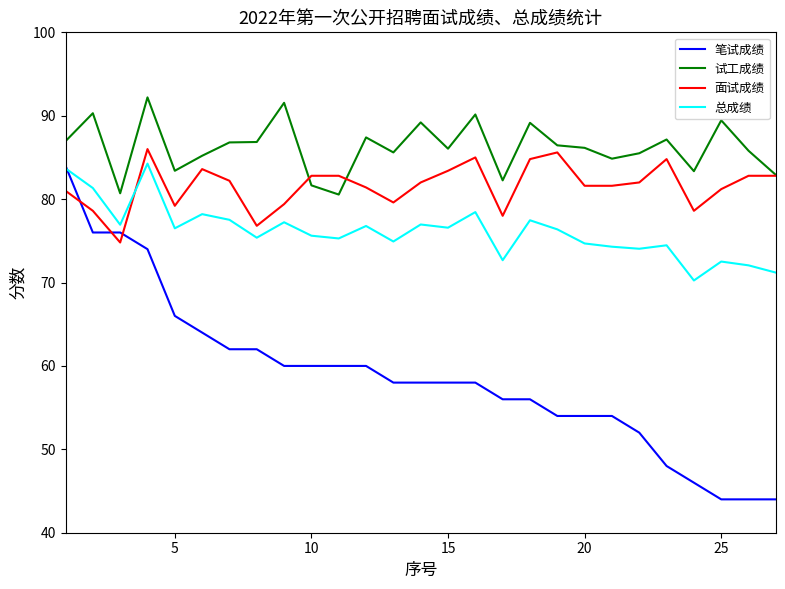

How many values in the 面试成绩 series are below 82?

13